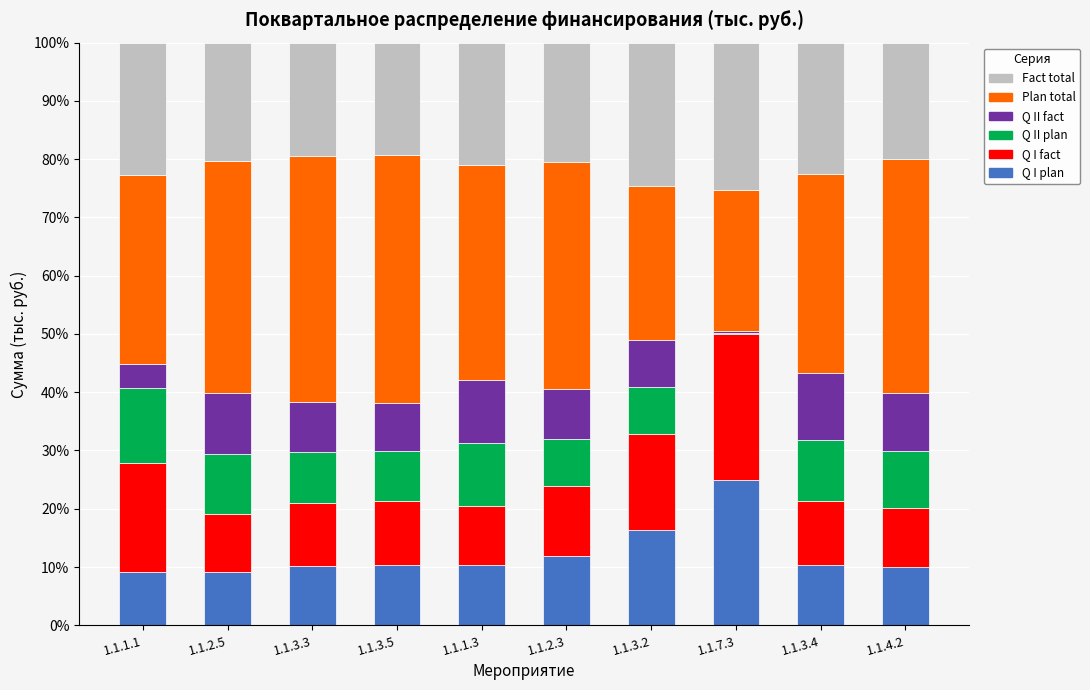

Where is Q I fact nearest to the value 17?

1.1.3.2